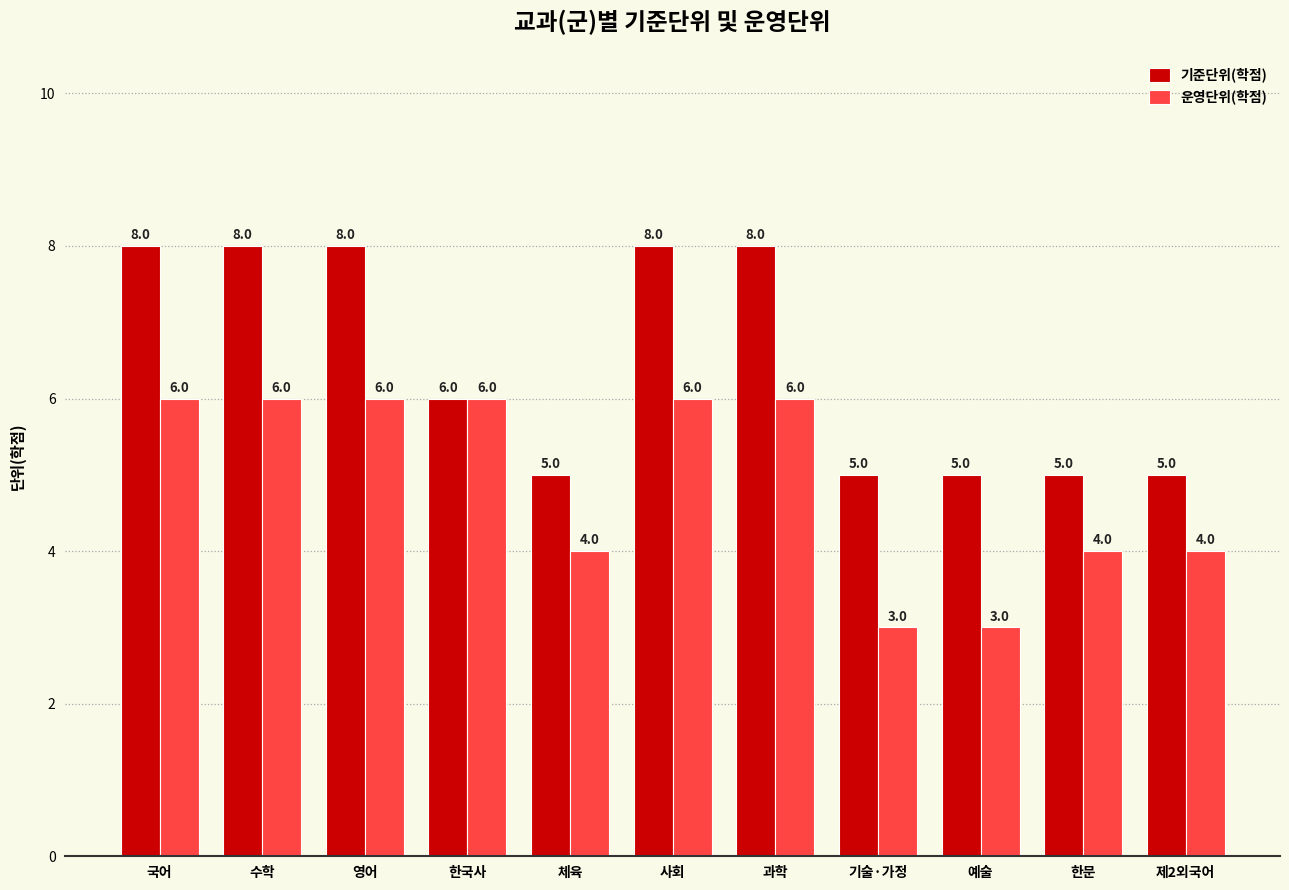

Reading left to right, transcribe all the data shown in this chart.

기준단위(학점): 국어=8	수학=8	영어=8	한국사=6	체육=5	사회=8	과학=8	기술·가정=5	예술=5	한문=5	제2외국어=5
운영단위(학점): 국어=6	수학=6	영어=6	한국사=6	체육=4	사회=6	과학=6	기술·가정=3	예술=3	한문=4	제2외국어=4